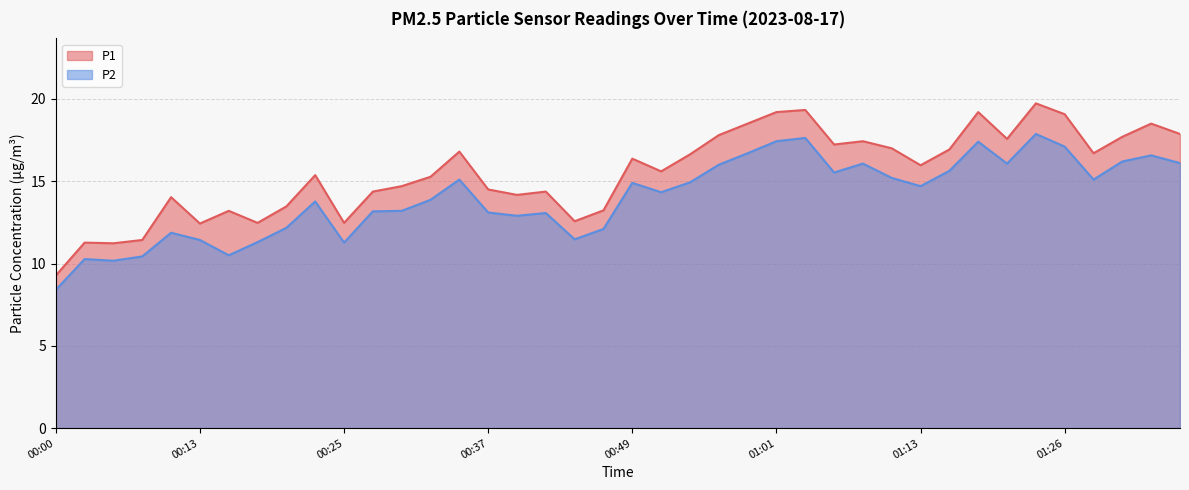

What is the smallest value displayed?

8.4